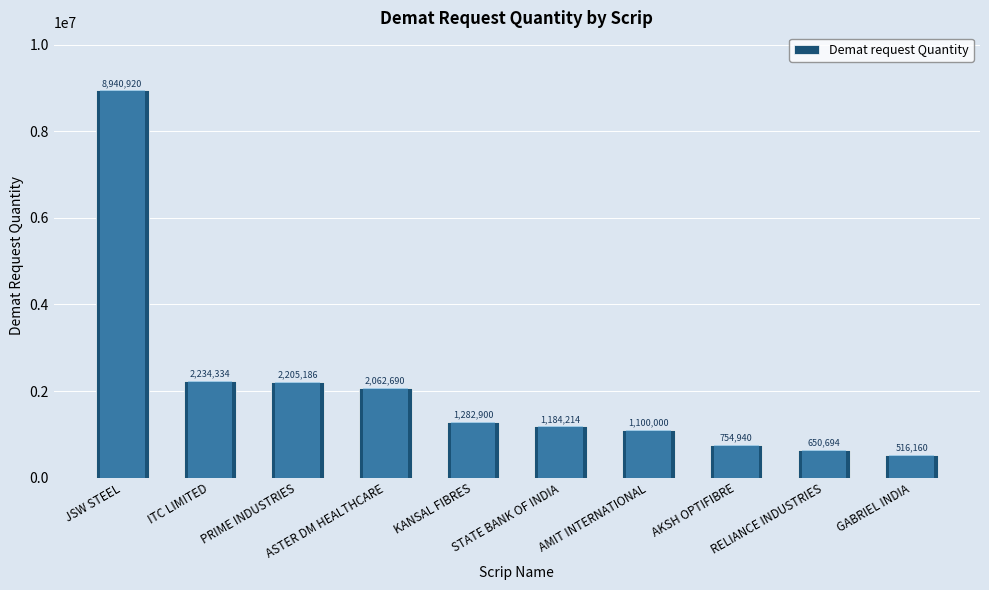

Between ITC LIMITED and ASTER DM HEALTHCARE, which is larger?

ITC LIMITED